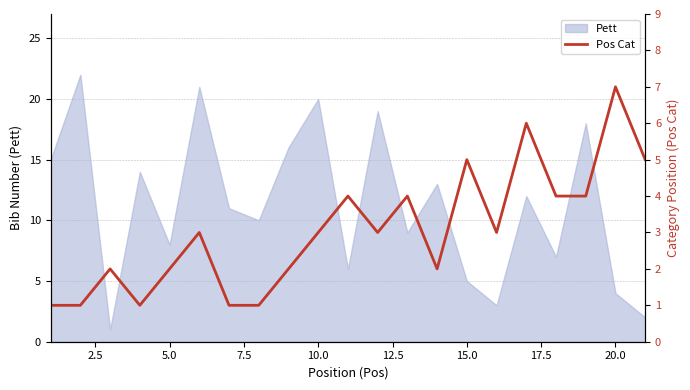

Is it true that Pett equals 5 at 15.0?

True